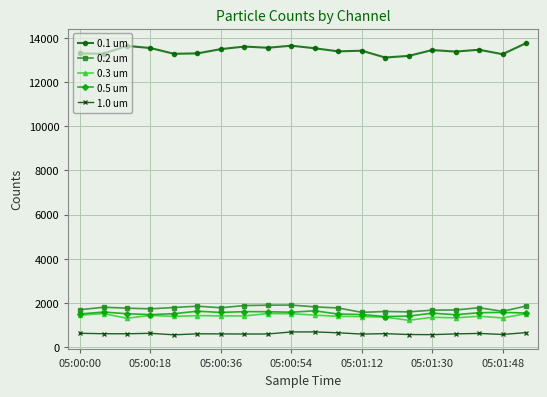

What is the maximum value for 0.2 um?

1904